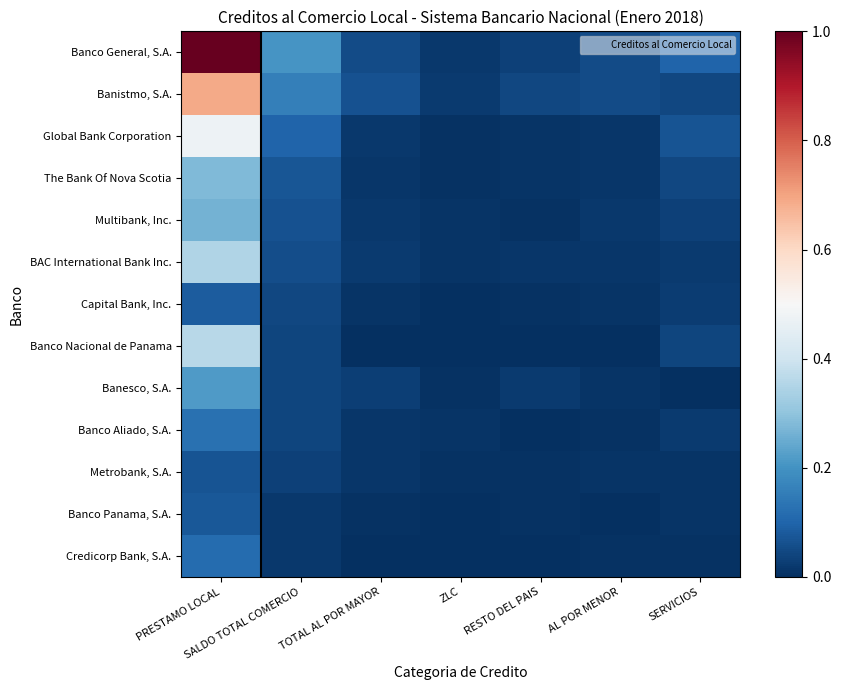

Which series has the largest range (max minus min)?

Banco General, S.A.